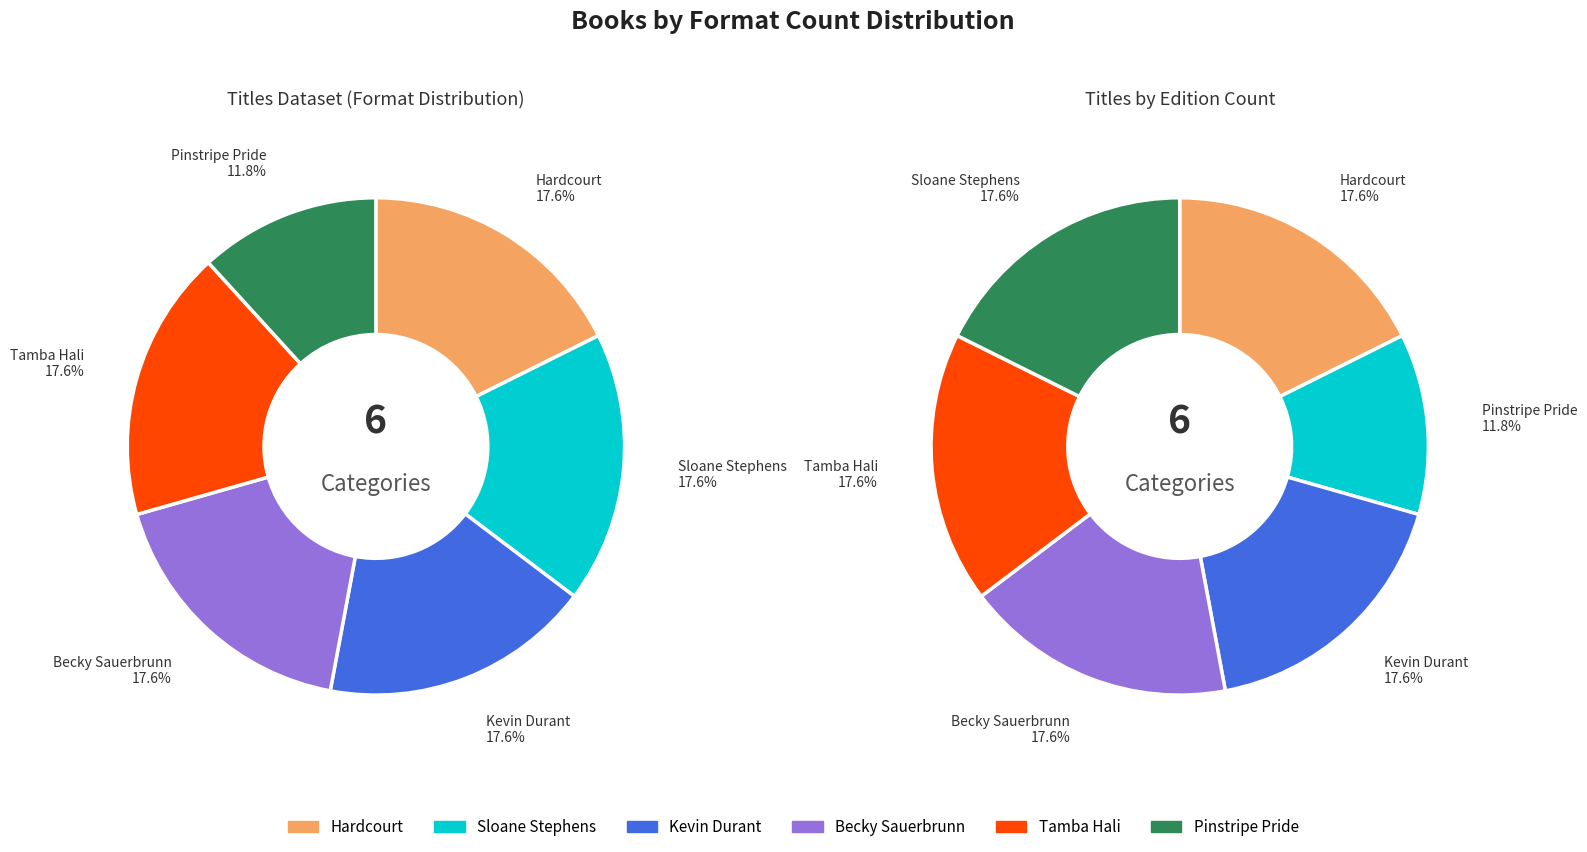

To the nearest percent, what is the combined percentage of Hardcourt and Kevin Durant?

35%